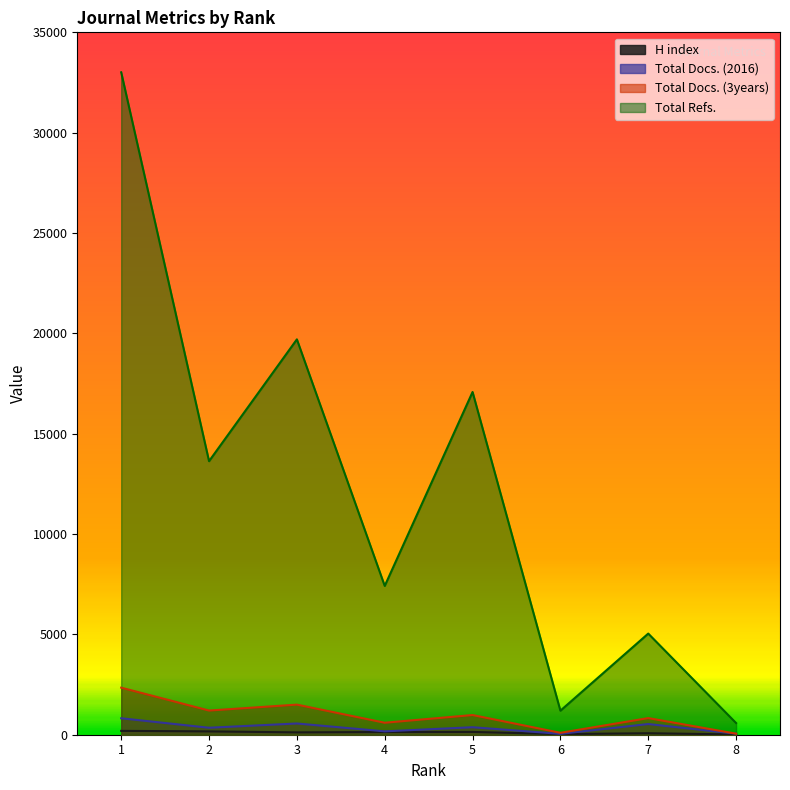

True or false: Total Docs. (2016) and H index intersect in this chart.

False